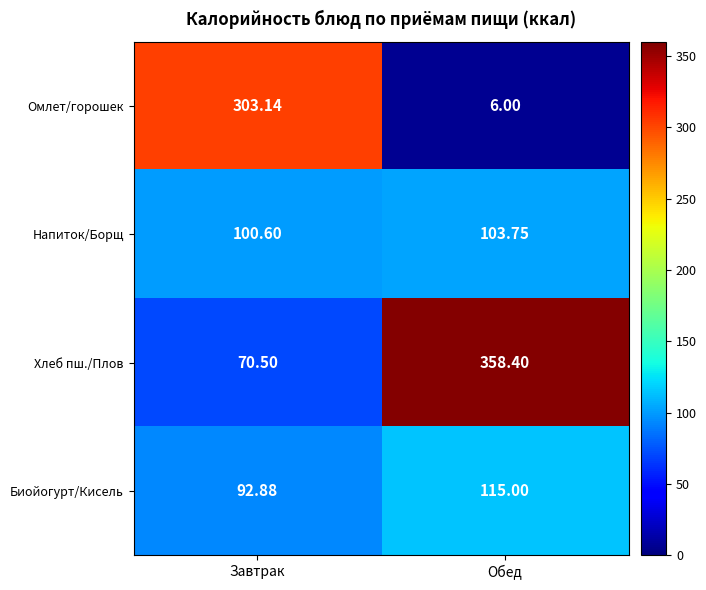

At which label does Биойогурт/Кисель reach its minimum?

Завтрак